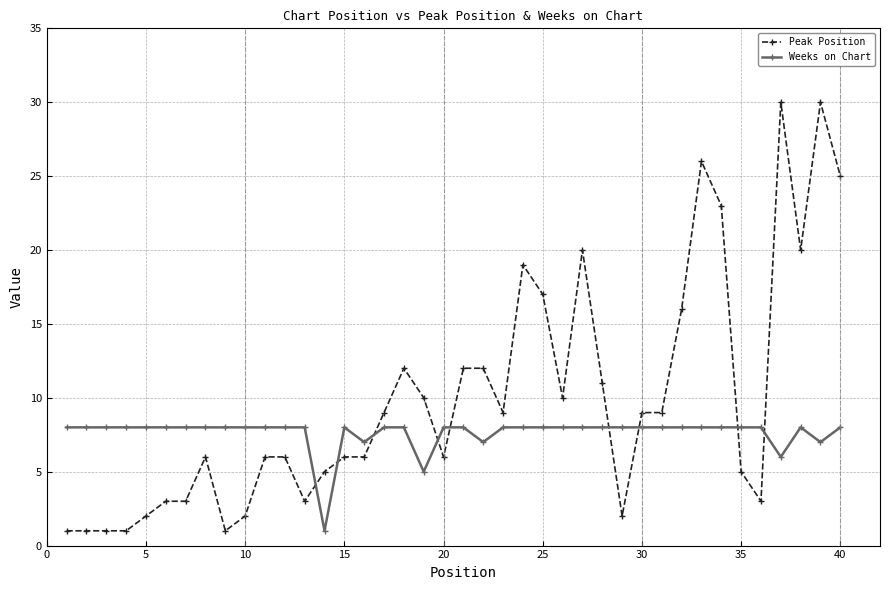

Reading left to right, what are all the values shown in this chart?

Peak Position: 1	1	1	1	2	3	3	6	1	2	6	6	3	5	6	6	9	12	10	6	12	12	9	19	17	10	20	11	2	9	9	16	26	23	5	3	30	20	30	25
Weeks on Chart: 8	8	8	8	8	8	8	8	8	8	8	8	8	1	8	7	8	8	5	8	8	7	8	8	8	8	8	8	8	8	8	8	8	8	8	8	6	8	7	8